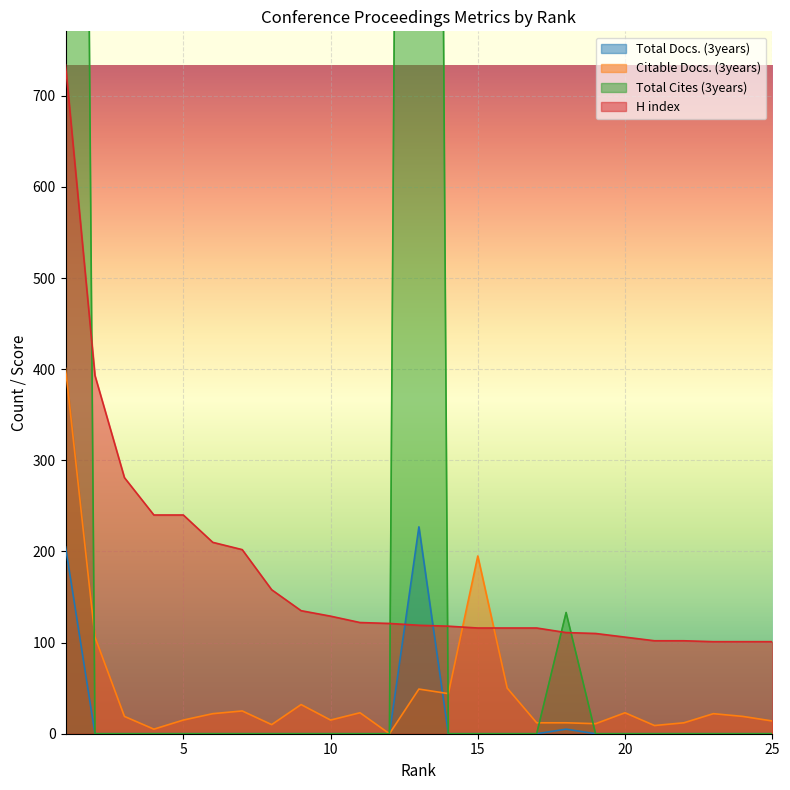

Which series has the largest total across all categories?

Total Cites (3years)